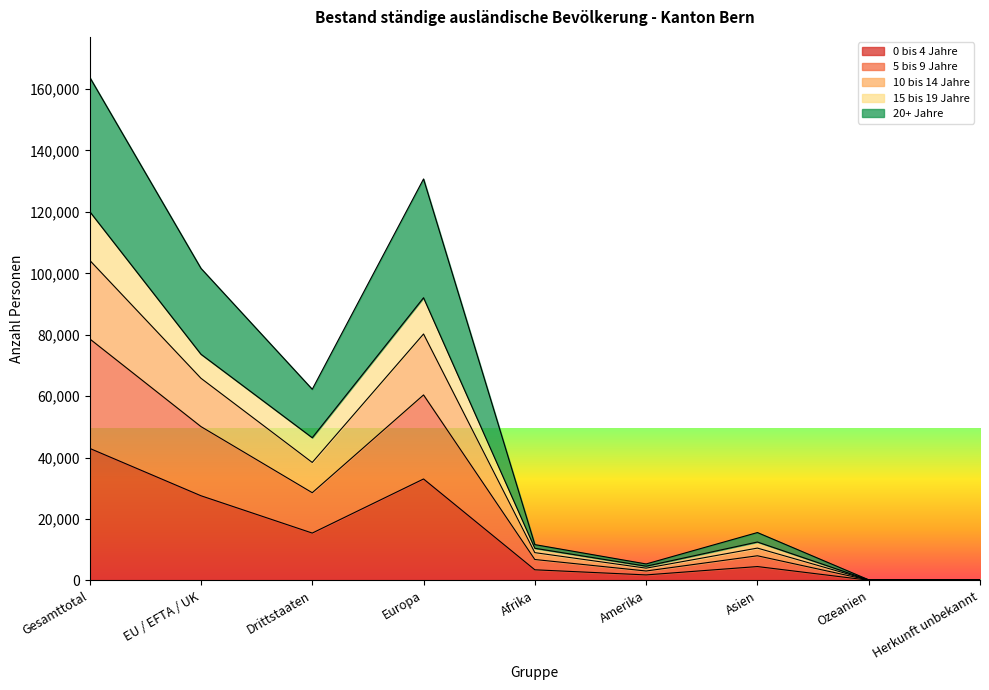

True or false: 10 bis 14 Jahre and 15 bis 19 Jahre cross at least once.

False